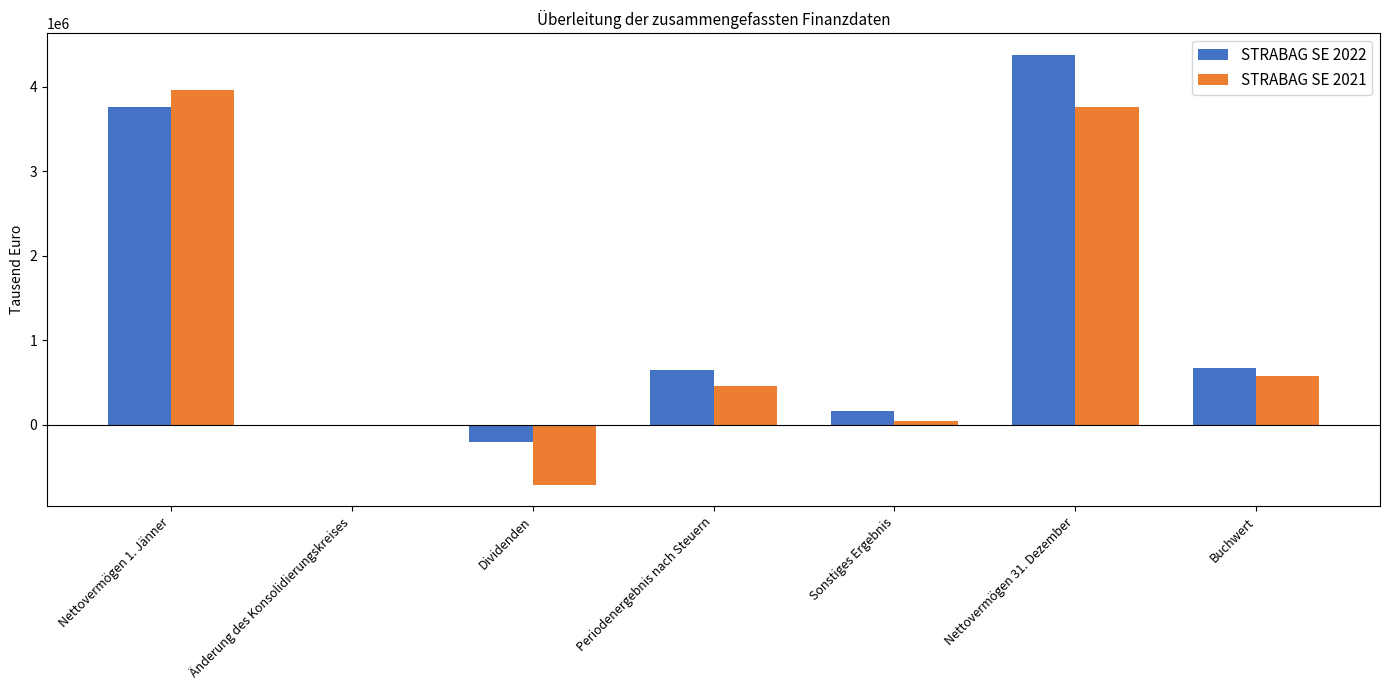

Which series changed the most between Dividenden and Periodenergebnis nach Steuern?

STRABAG SE 2021